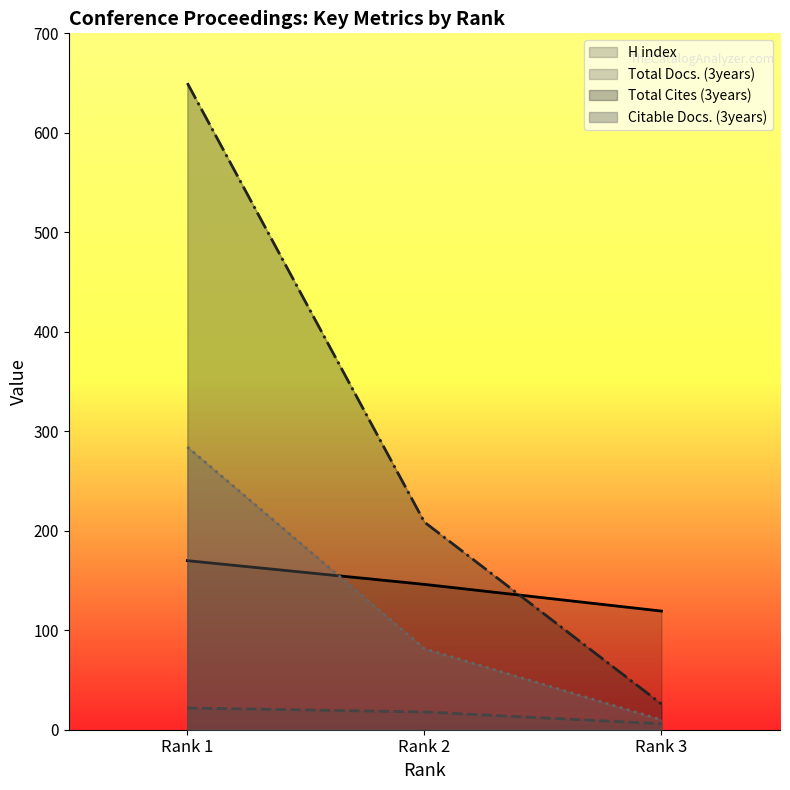

What are all the series names shown in the legend?

H index, Total Docs. (3years), Total Cites (3years), Citable Docs. (3years)